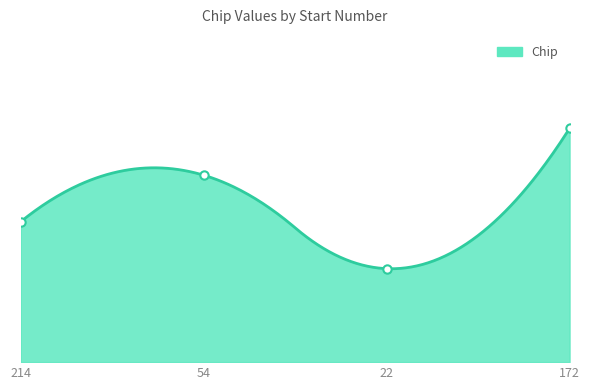

Reading left to right, extract all data points from this chart.

214=3	54=4	22=2	172=5